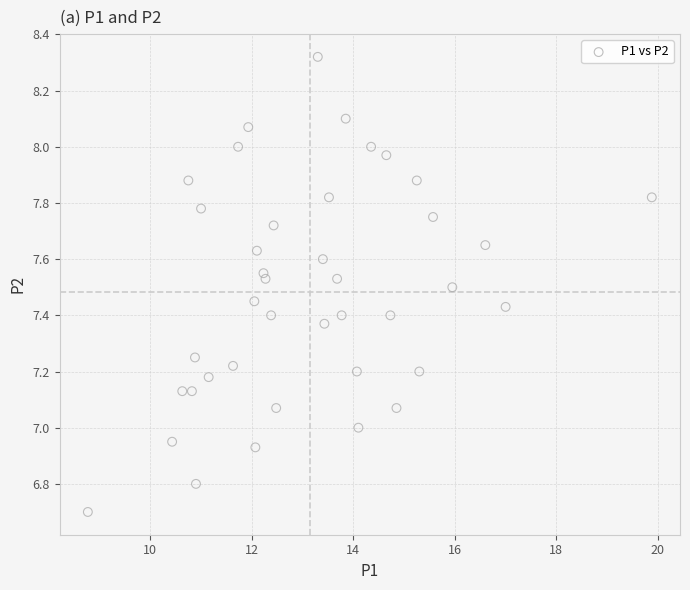

What is the range of Y values (max minus min)?

1.6